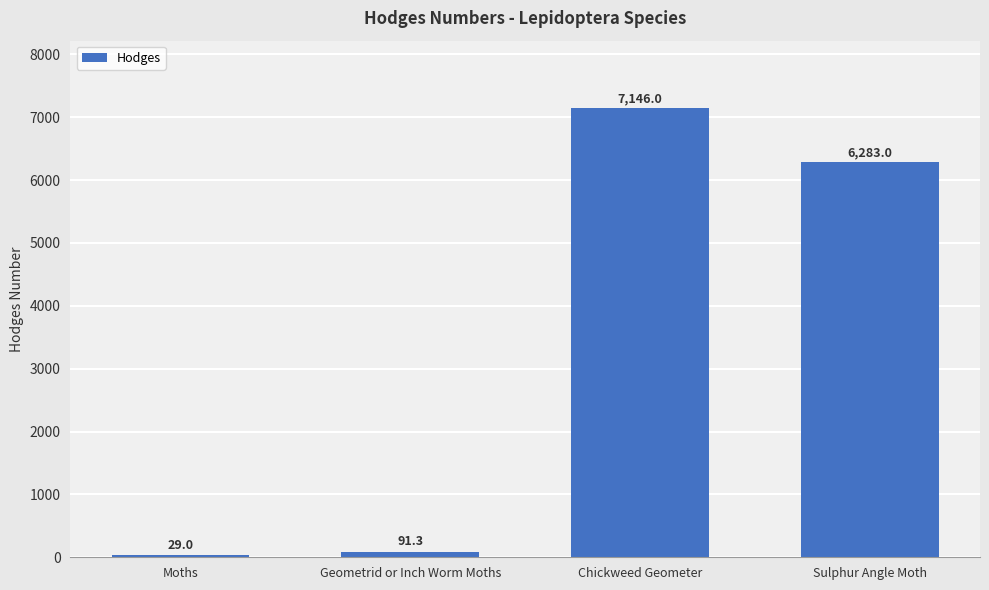

Does the chart contain any negative values?

No